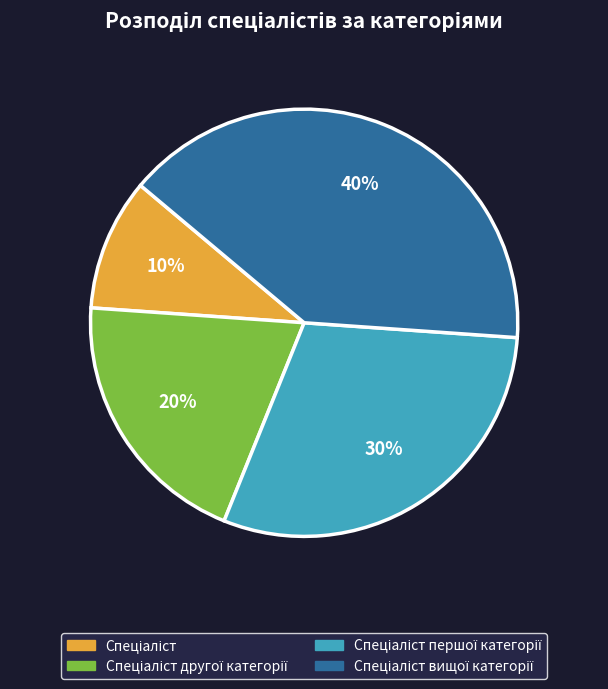

Does any single category account for the majority?

No